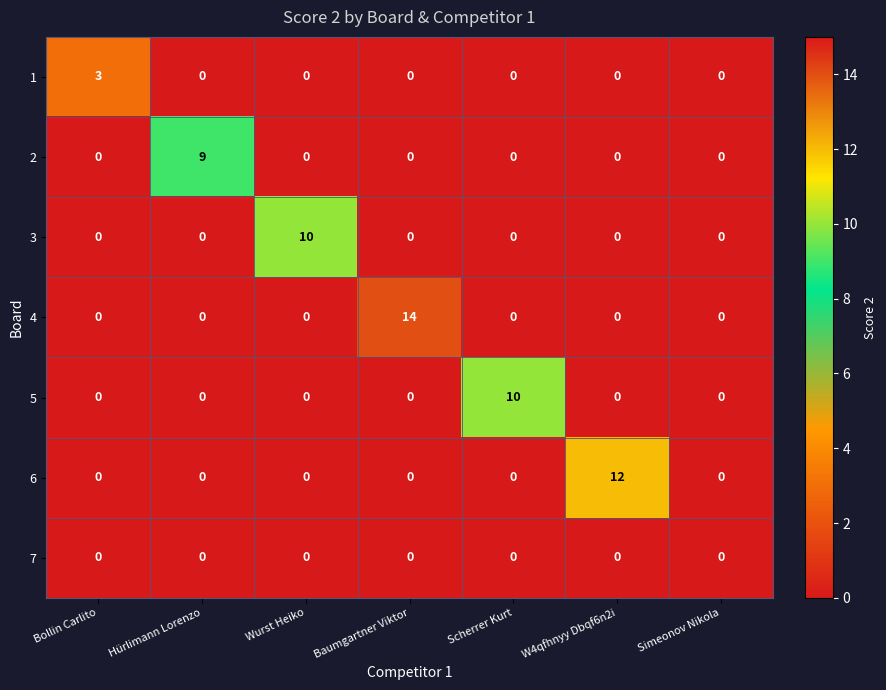

Which series changed the most between Hürlimann Lorenzo and Scherrer Kurt?

5